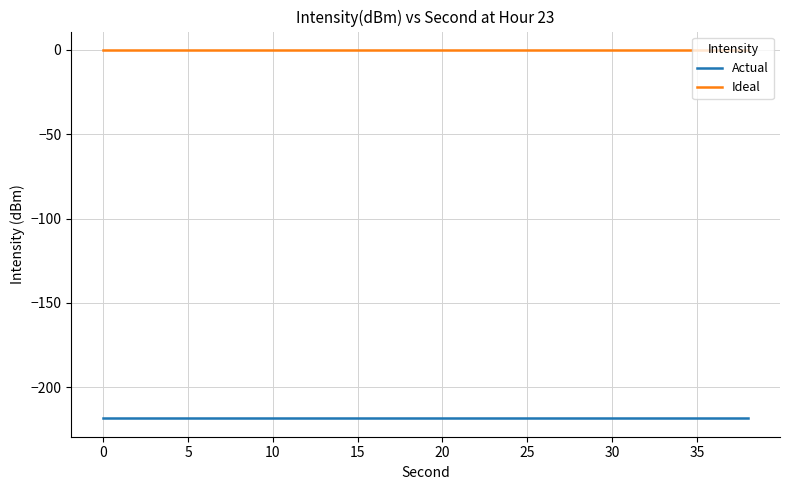

What is the minimum value shown in the chart?

-218.6